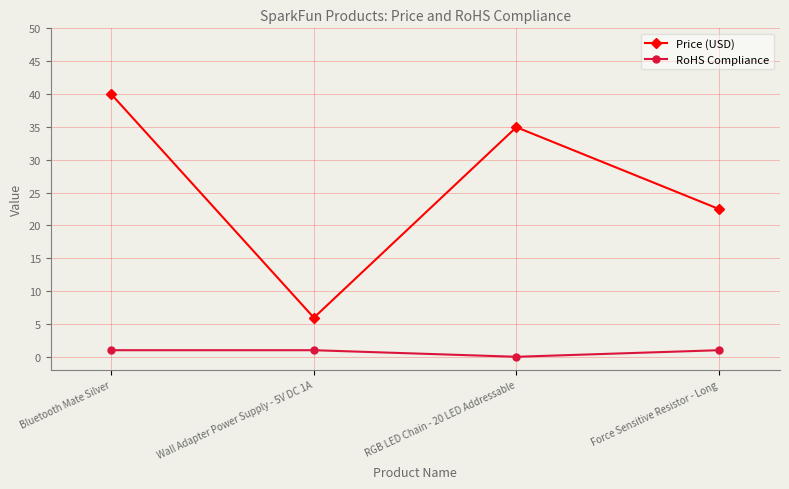

What position from the left is Wall Adapter Power Supply - 5V DC 1A?

2